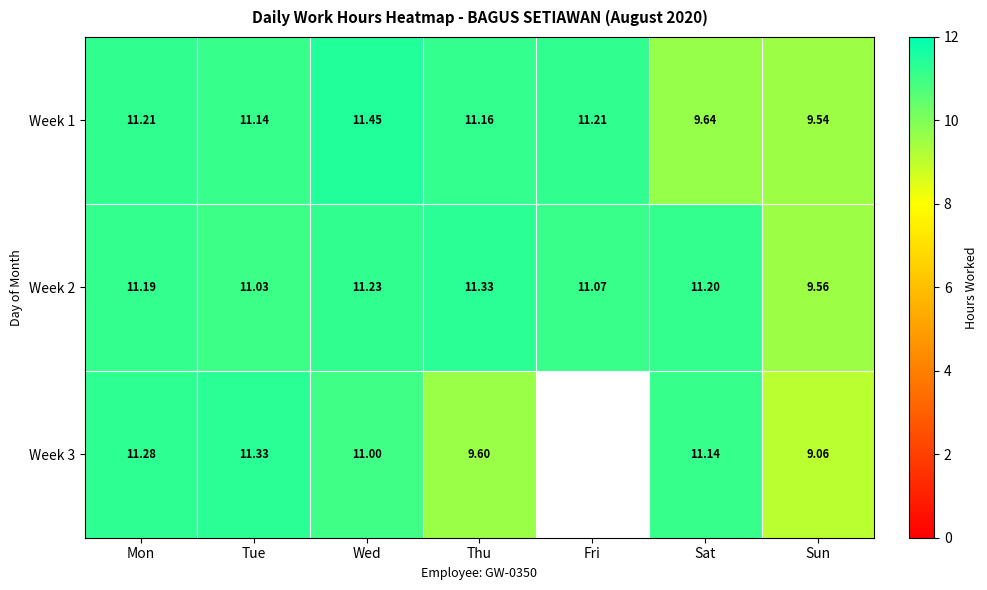

Rank the series at Sun from highest to lowest value.

Week 2, Week 1, Week 3